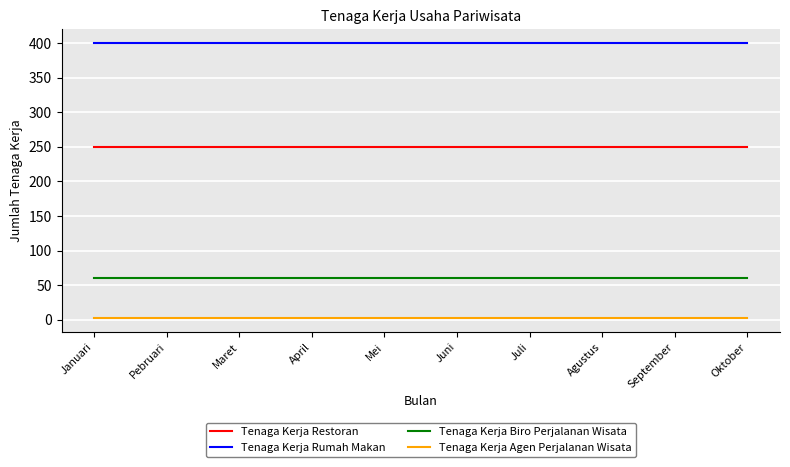

What is the minimum value for Tenaga Kerja Rumah Makan?

400